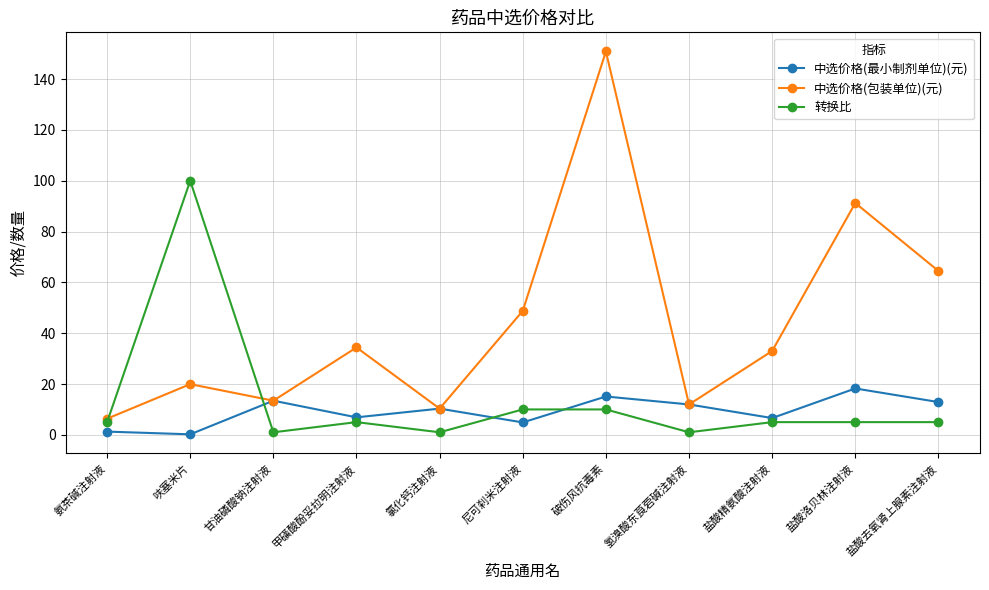

True or false: 中选价格(包装单位)(元) has more than 0 interior local peaks.

True